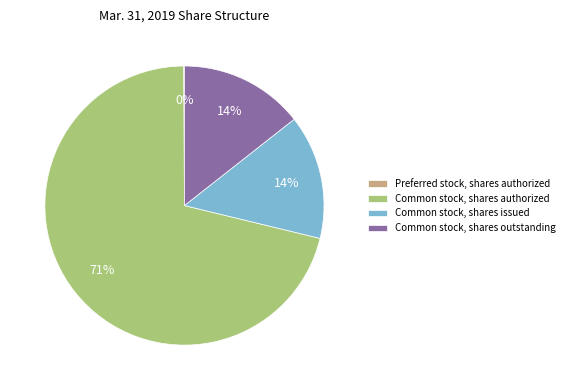

Does Common stock, shares outstanding account for over 50% of the chart?

No